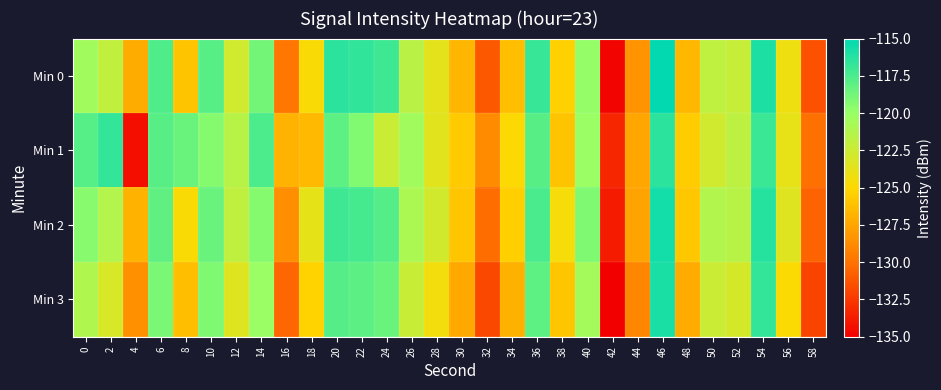

What is the maximum value shown in the chart?

-115.1